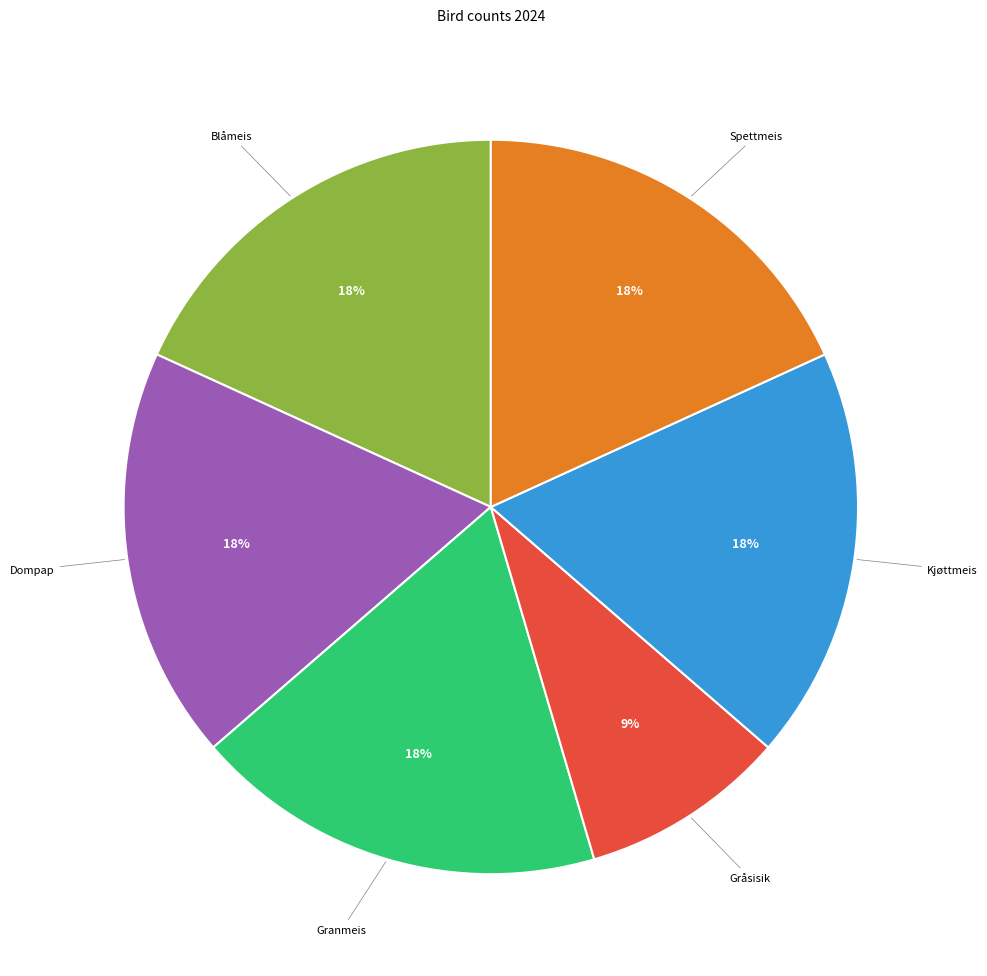

To the nearest percent, what is the combined percentage of Kjøttmeis and Granmeis?

36%